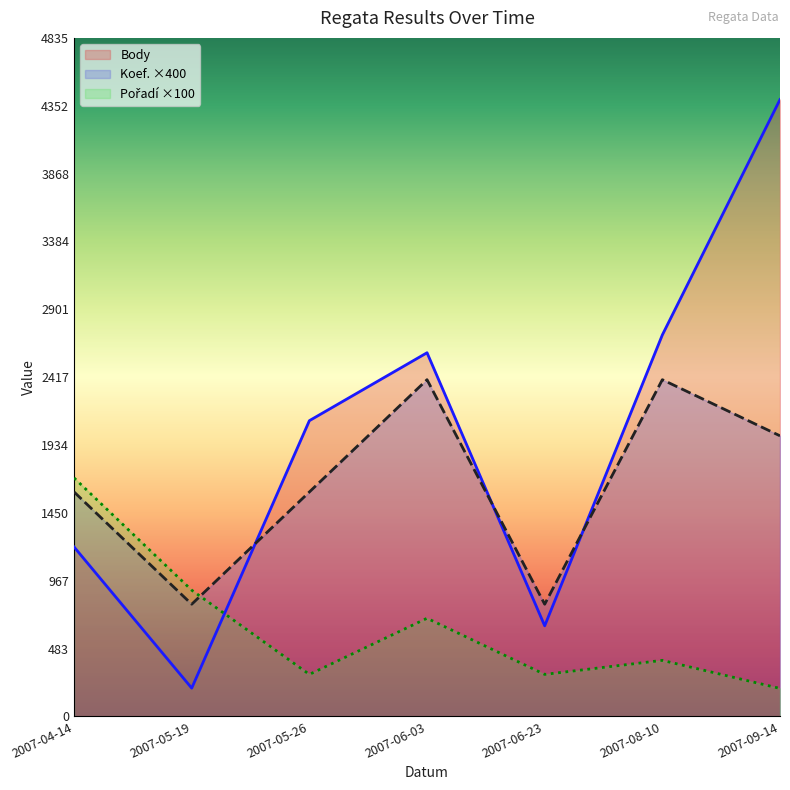

The value of Koef. at 2007-05-19 is 1178. True or false?

False